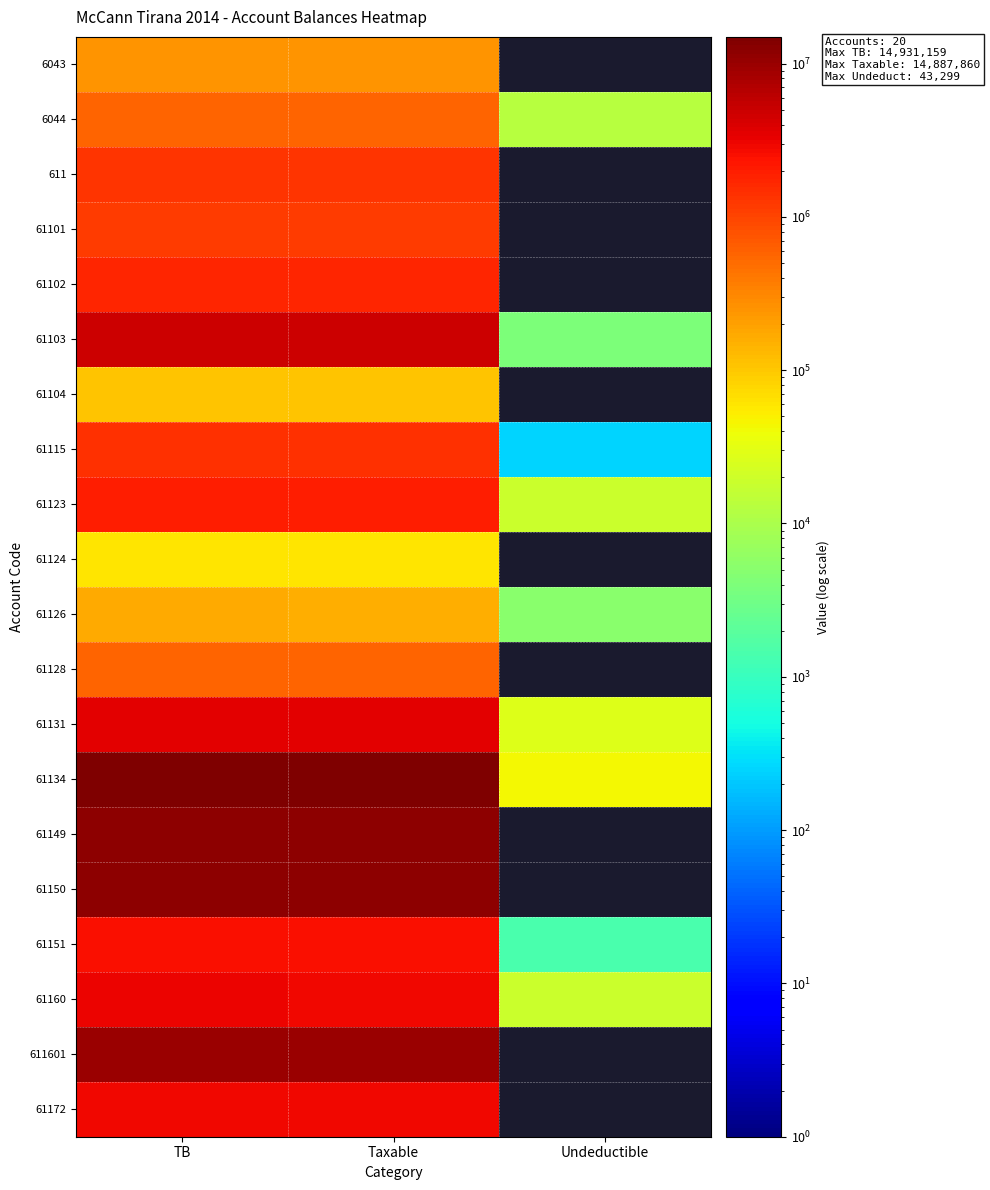

What is the average value of the 61131 series?

2310659.0